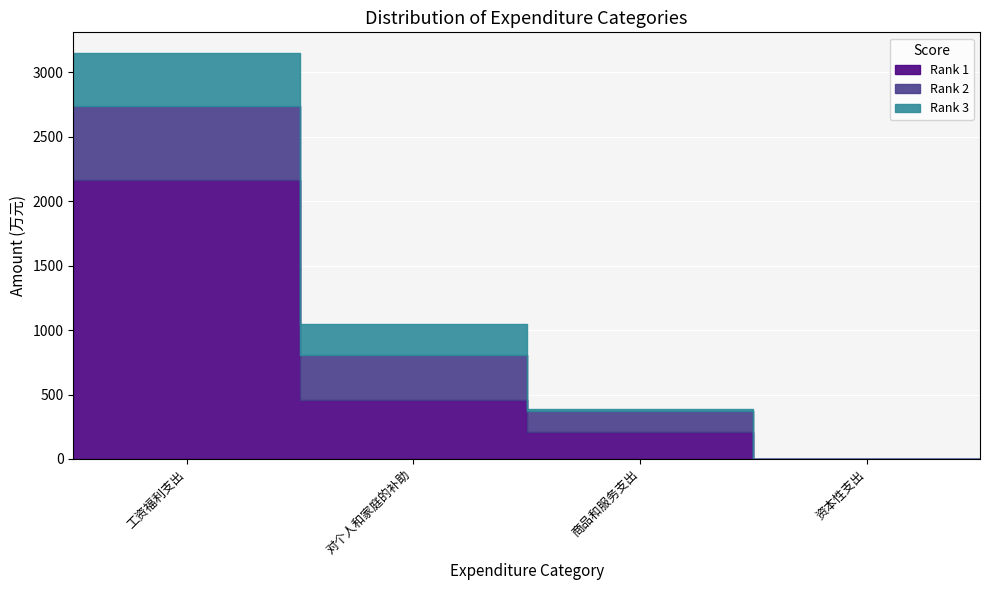

At which label does Rank 2 reach its minimum?

资本性支出